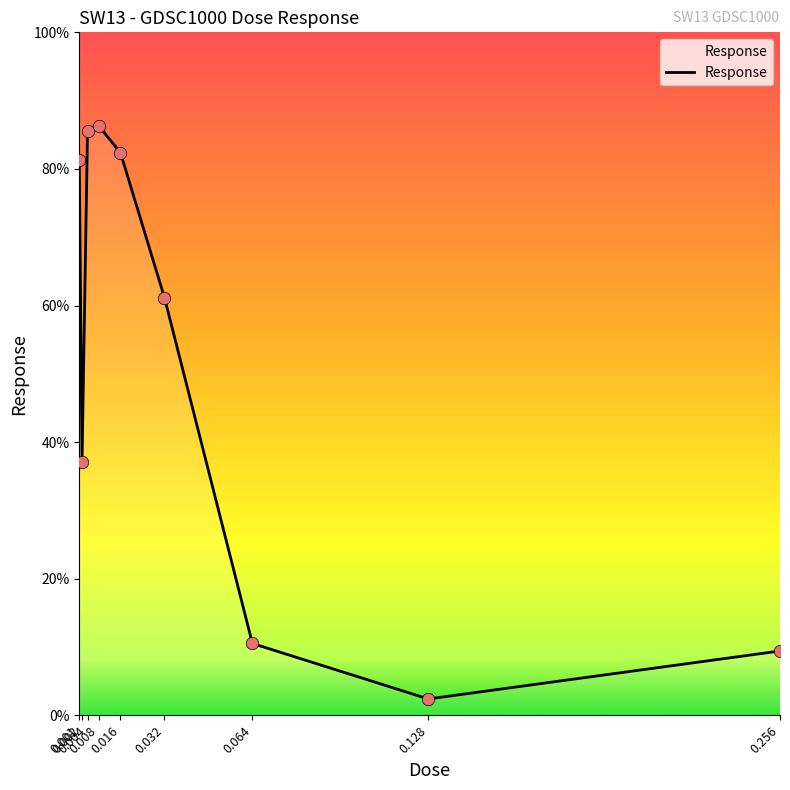

Between 0.004 and 0.032, which is larger?

0.004